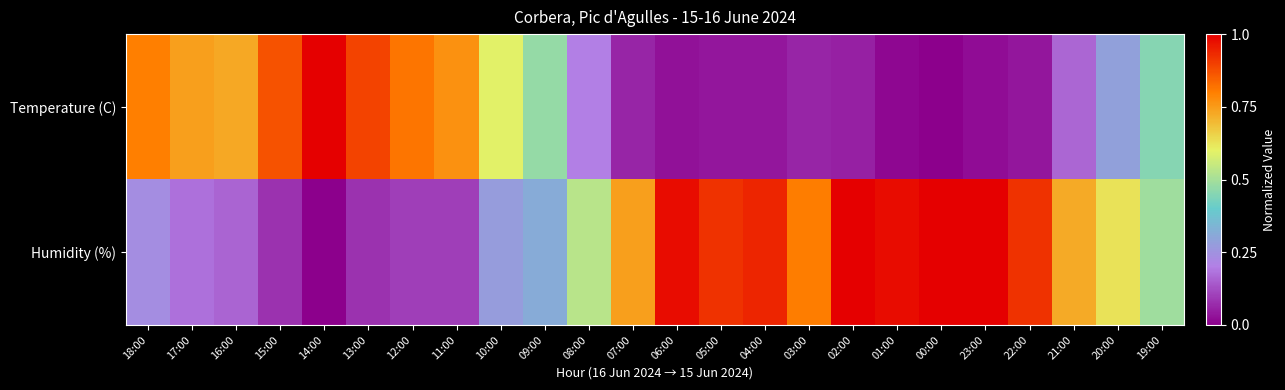

Reading left to right, what are all the values shown in this chart?

Temperature (C): 18:00=0.8	17:00=0.7	16:00=0.7	15:00=0.9	14:00=1.0	13:00=0.9	12:00=0.8	11:00=0.8	10:00=0.6	09:00=0.5	08:00=0.2	07:00=0.1	06:00=0.0	05:00=0.0	04:00=0.0	03:00=0.1	02:00=0.1	01:00=0.0	00:00=0.0	23:00=0.0	22:00=0.0	21:00=0.2	20:00=0.3	19:00=0.4
Humidity (%): 18:00=0.2	17:00=0.2	16:00=0.2	15:00=0.1	14:00=0.0	13:00=0.1	12:00=0.1	11:00=0.1	10:00=0.3	09:00=0.3	08:00=0.5	07:00=0.7	06:00=1.0	05:00=0.9	04:00=0.9	03:00=0.8	02:00=1.0	01:00=1.0	00:00=1.0	23:00=1.0	22:00=0.9	21:00=0.7	20:00=0.6	19:00=0.5